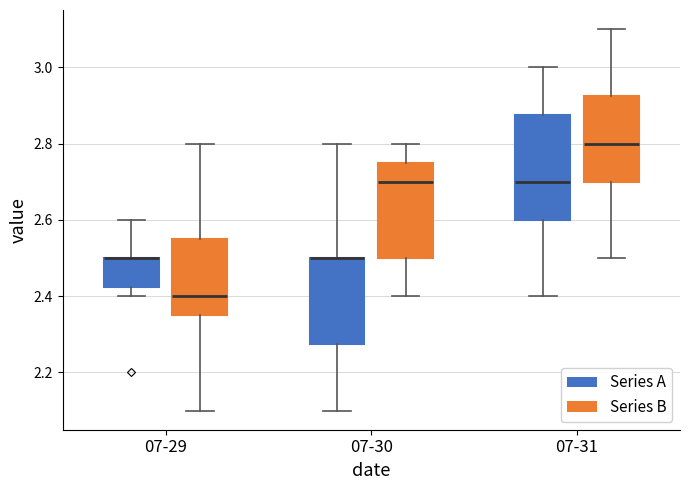

Reading left to right, transcribe this box plot: for each box, give where its median line is, the range the box spans, and where its two whiskers end, as read against the y-axis. The values are not printed on the chart, so give them approximately, as read against the axis.

07-29 (Series A): median 2.50 (drawn on the box's upper edge), box 2.42 to 2.50, whiskers 2.40 to 2.60
07-29 (Series B): median 2.40, box 2.36 to 2.56, whiskers 2.10 to 2.80
07-30 (Series A): median 2.50 (drawn on the box's upper edge), box 2.28 to 2.50, whiskers 2.10 to 2.80
07-30 (Series B): median 2.70, box 2.50 to 2.76, whiskers 2.40 to 2.80
07-31 (Series A): median 2.70, box 2.60 to 2.88, whiskers 2.40 to 3.00
07-31 (Series B): median 2.80, box 2.70 to 2.92, whiskers 2.50 to 3.10